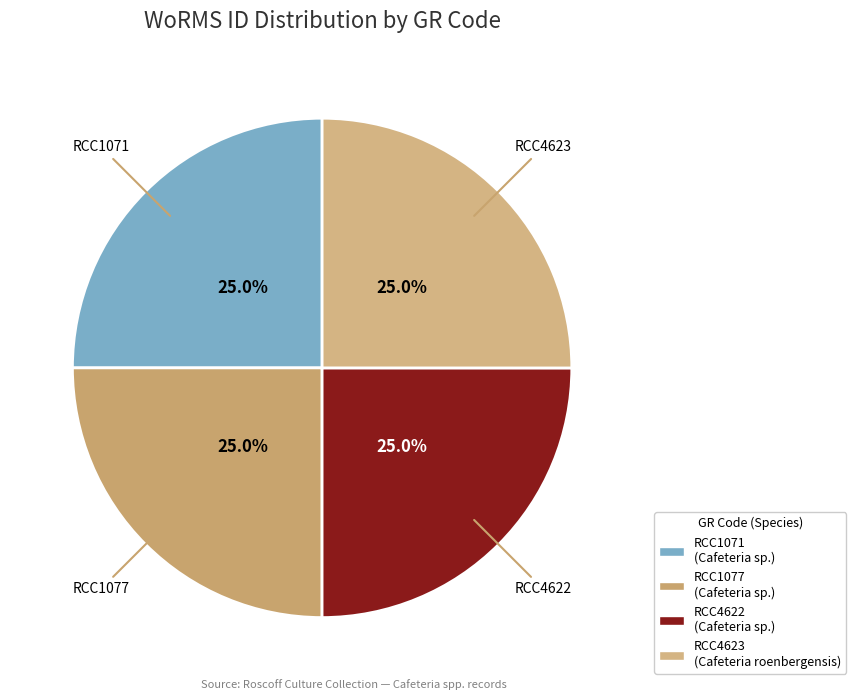

True or false: RCC1077 accounts for 18% of the total.

False